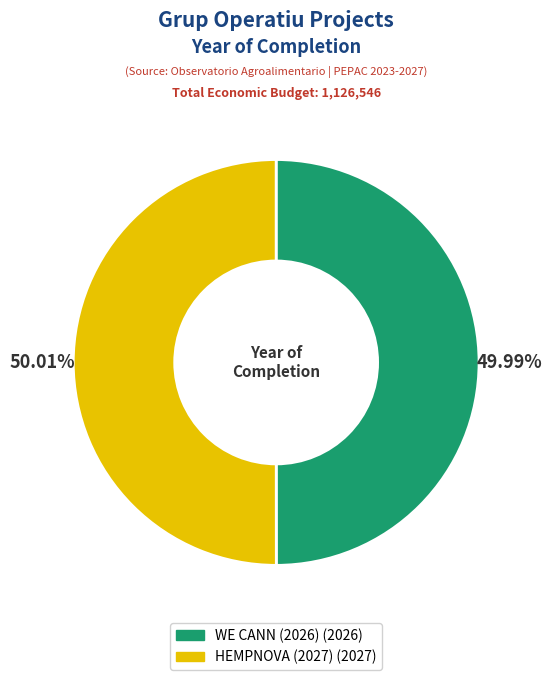

How many segments does this pie chart have?

2